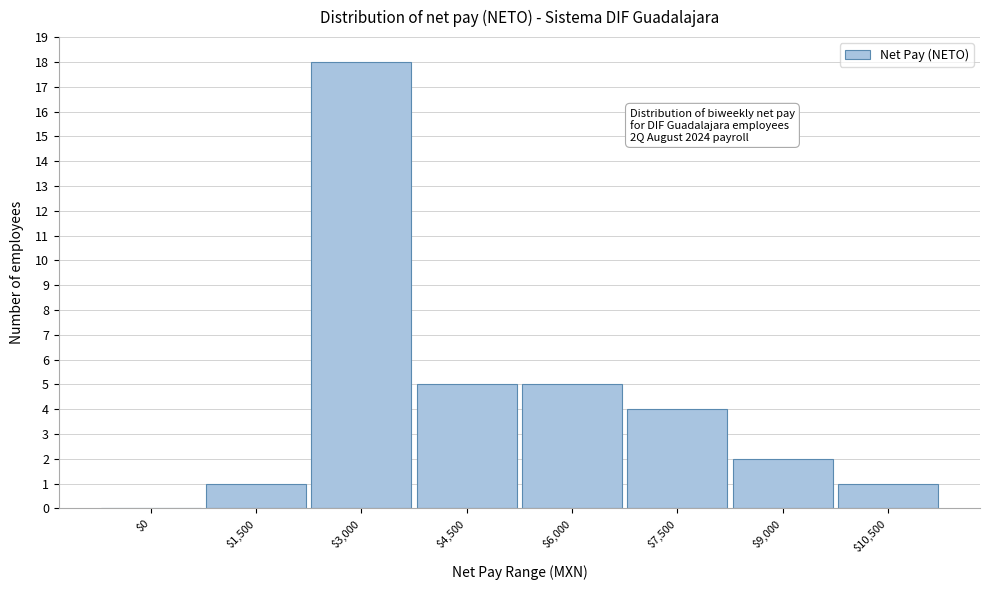

At which category does the chart reach its peak across all series?

$3,000